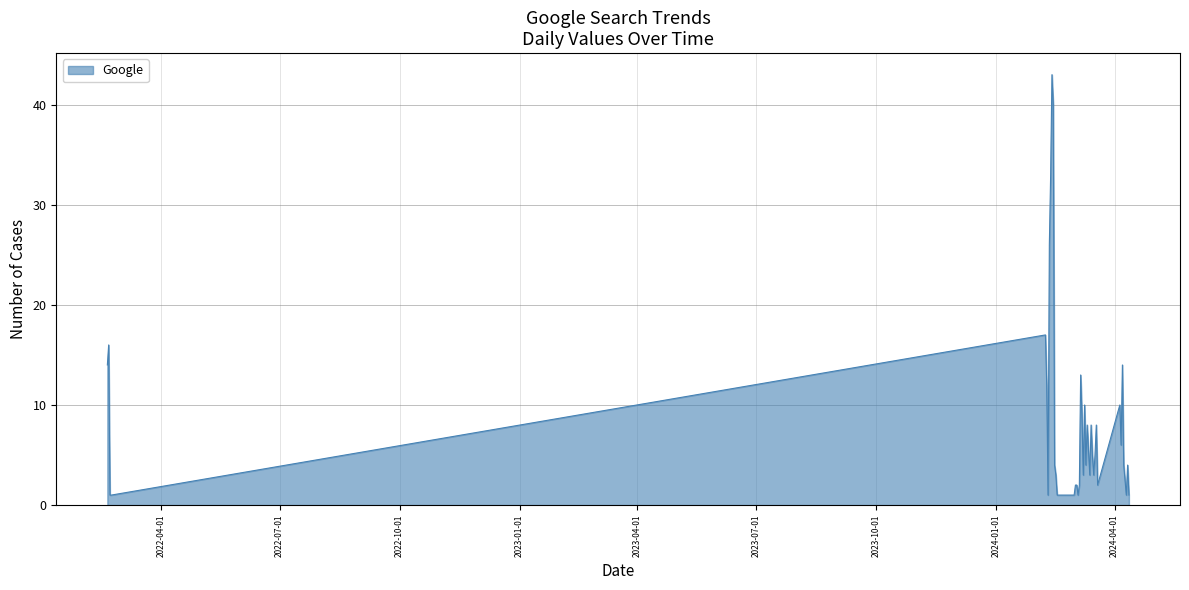

What is the difference between the maximum and minimum values?

42